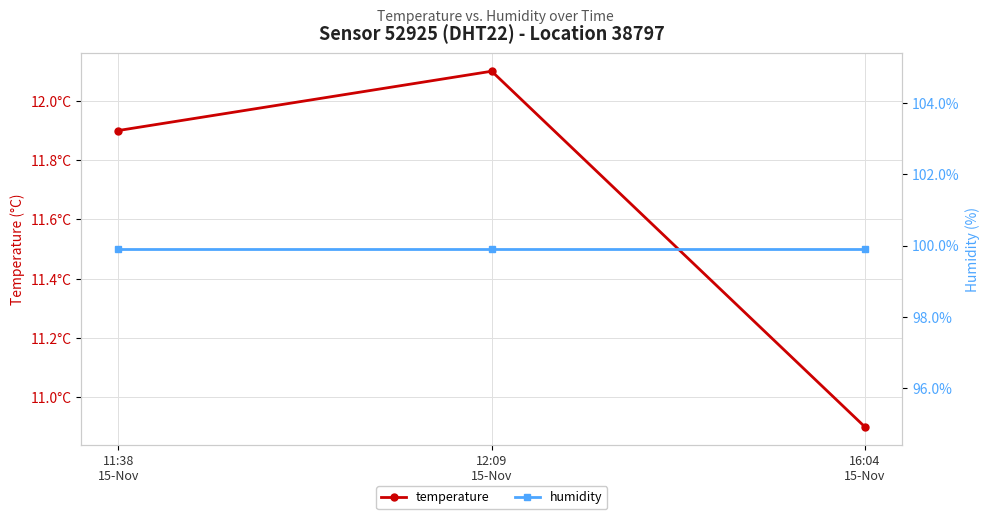

At which label is temperature closest to 11?

16:04
15-Nov